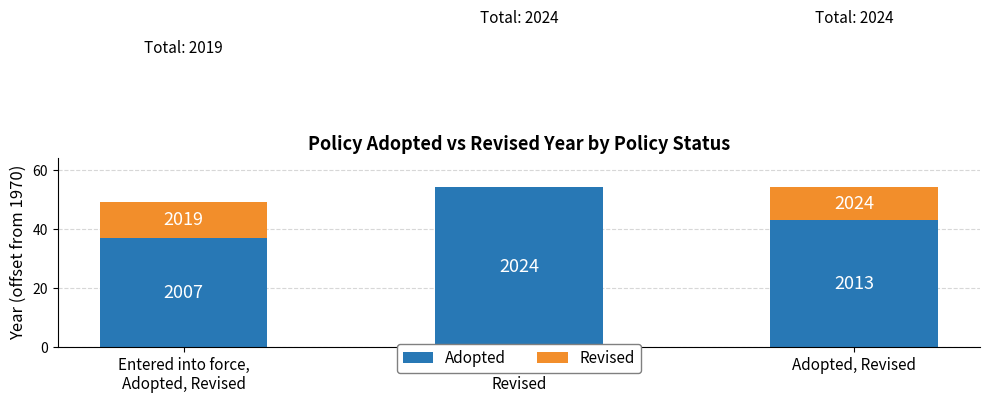

Is it true that Revised equals 11 at Adopted, Revised?

True